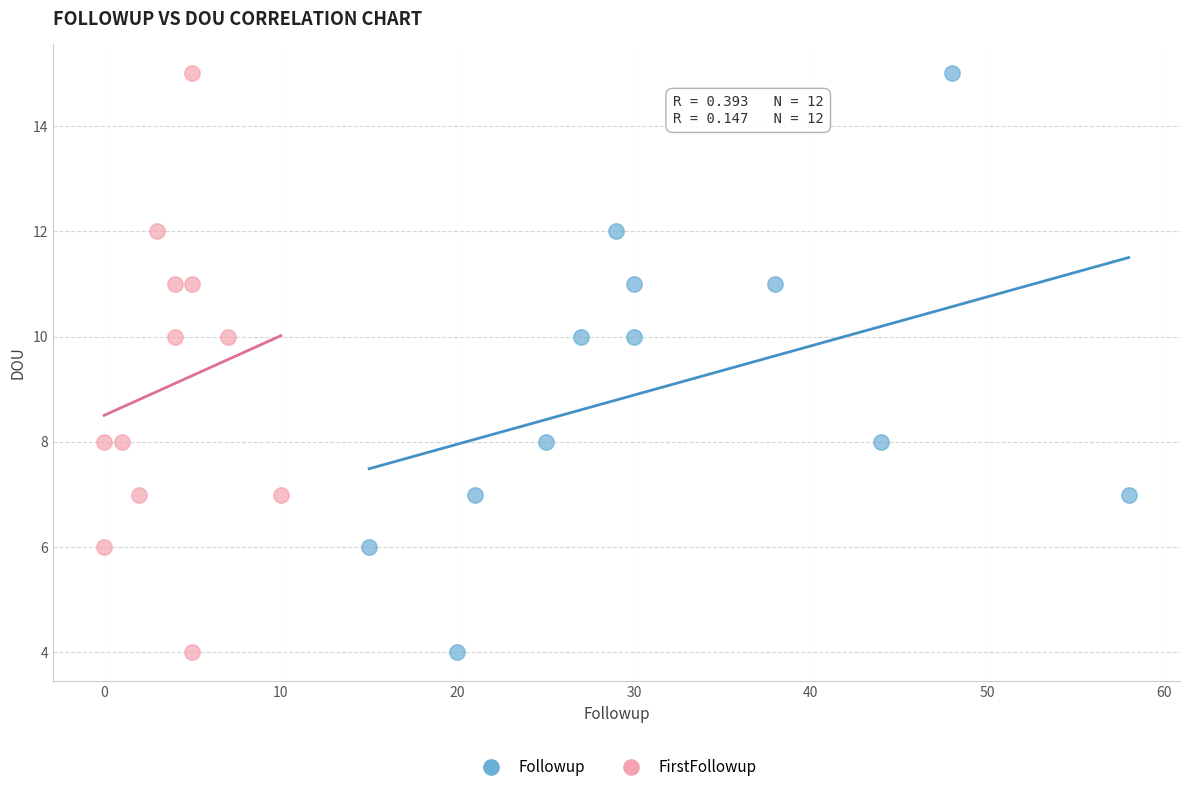

What are all the series names shown in the legend?

Followup, FirstFollowup